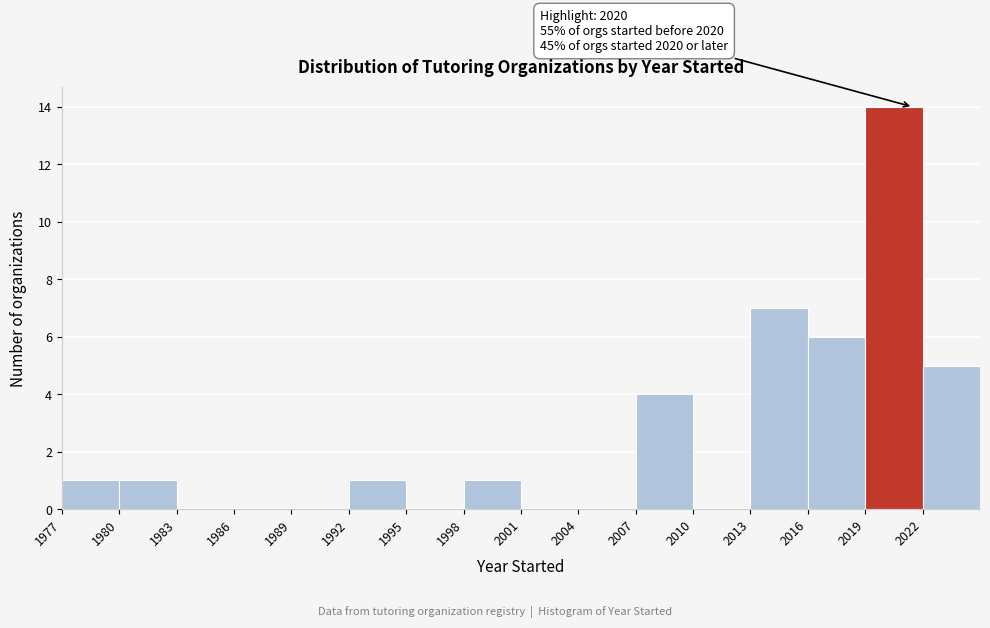

Over which range of the x-axis is the bar tallest?

2019 to 2022